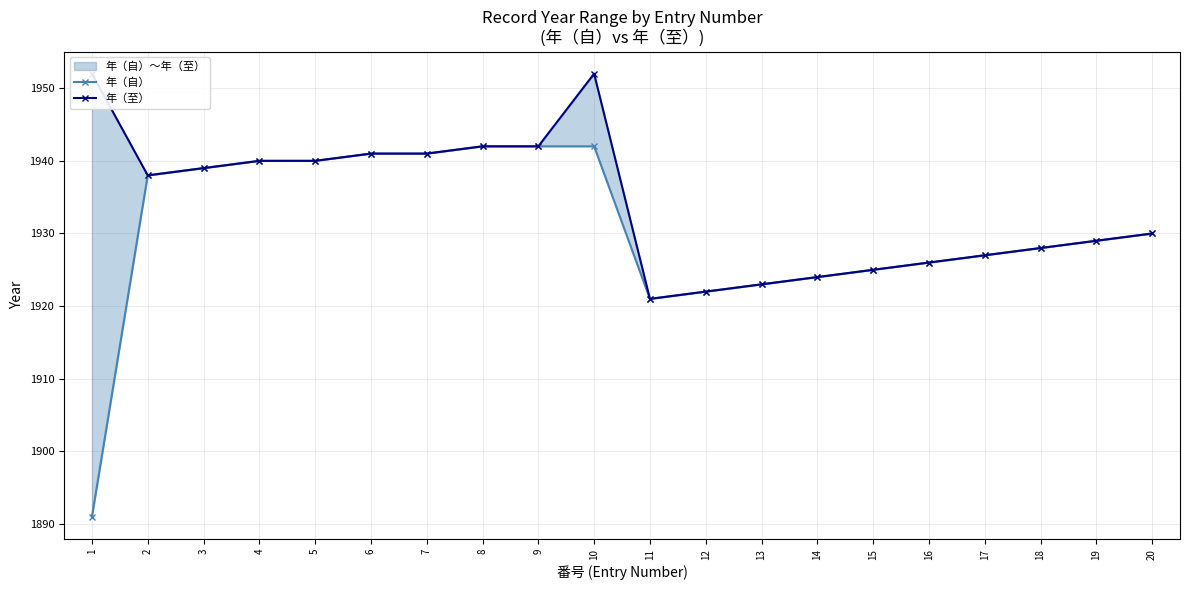

Which series has the largest total across all categories?

年（至）